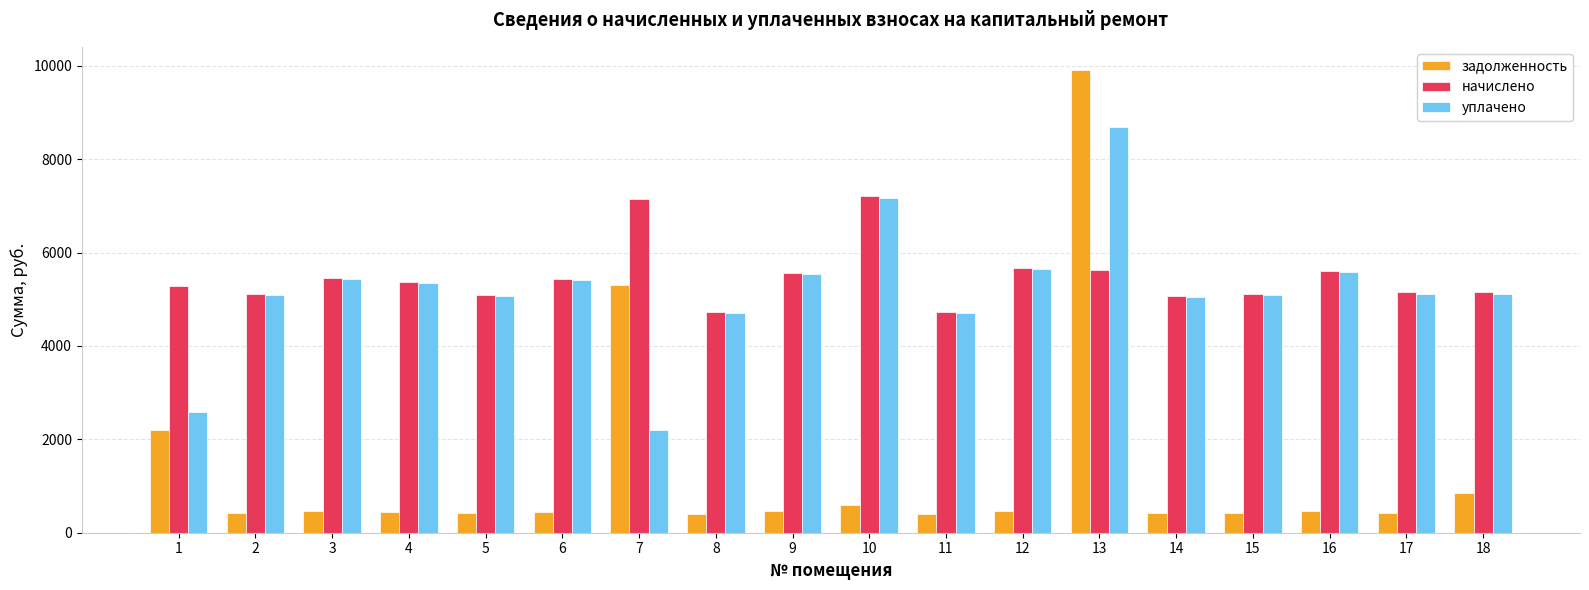

What is the difference between the second highest and second lowest values in the задолженность series?

4905.3